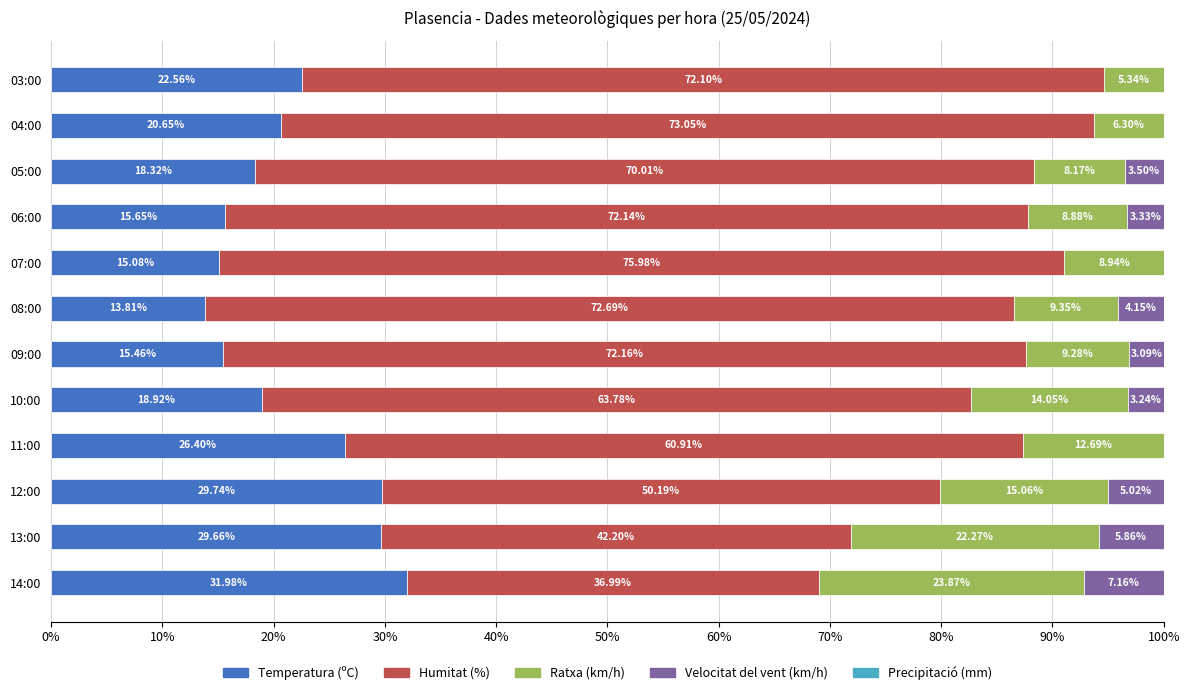

What is the sum of the Temperatura (ºC) values at 04:00 and 05:00?

39.0